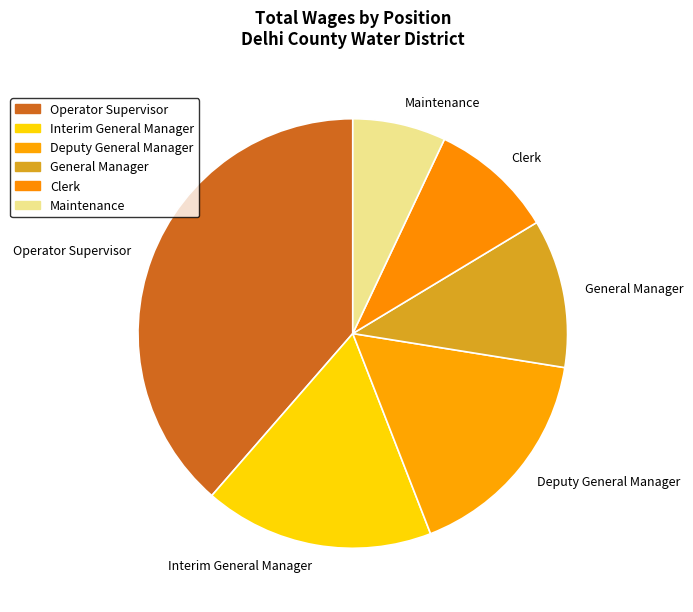

Is there any slice that represents more than half of the pie?

No